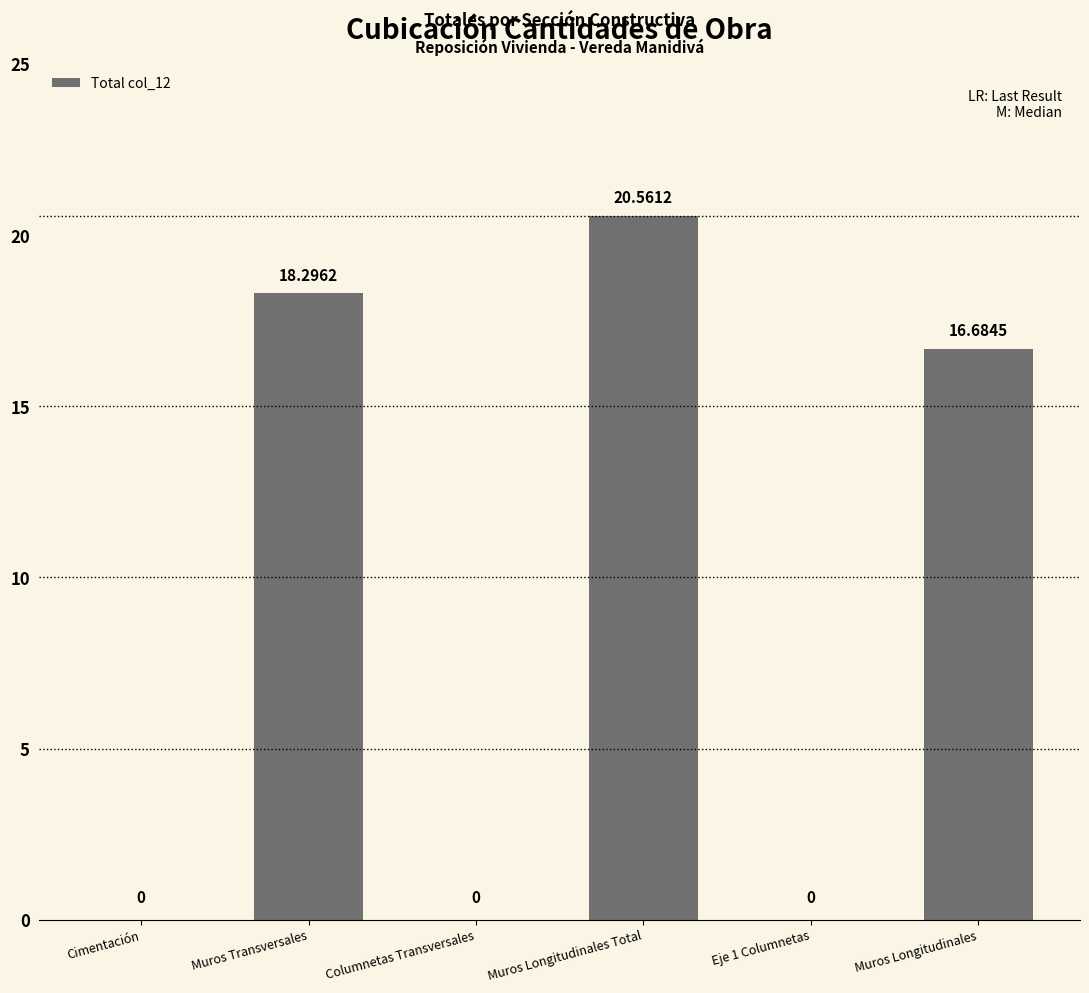

Does the chart contain stacked bars?

No